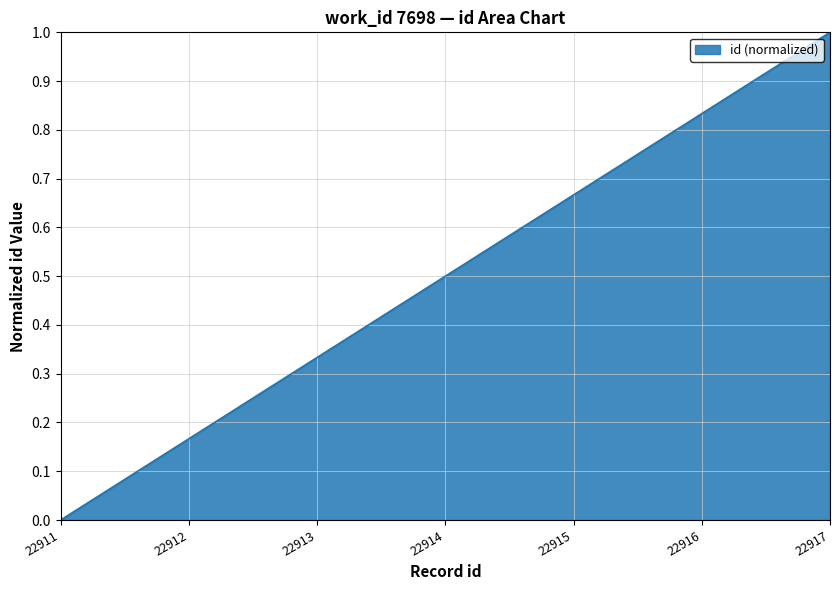

What is the change in value from 22913 to 22915?

+0.3